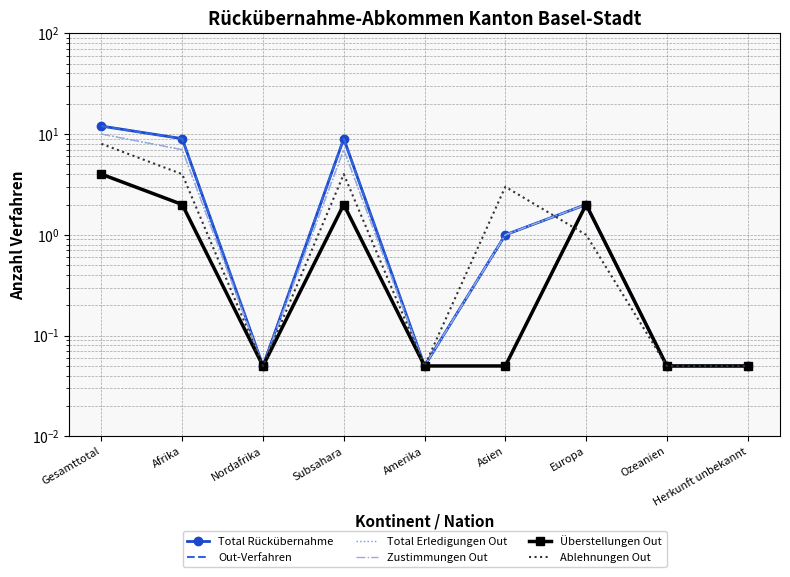

What is the label of the 1st point from the left?

Gesamttotal